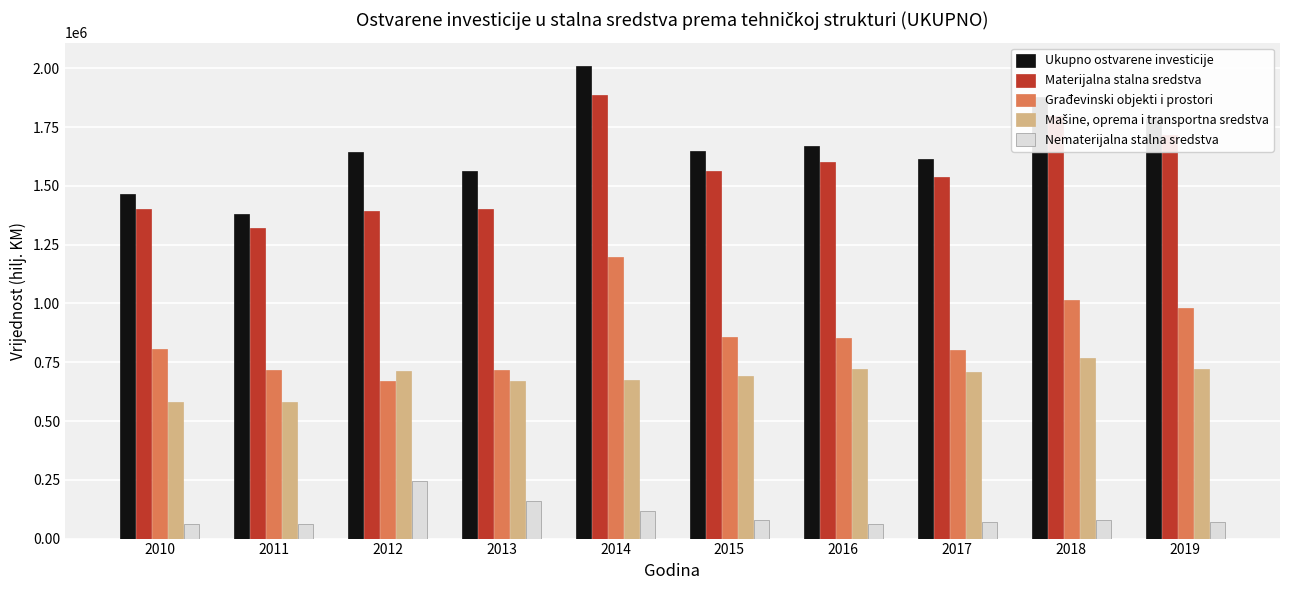

The value of Ukupno ostvarene investicije at 2011 is 684384. True or false?

False